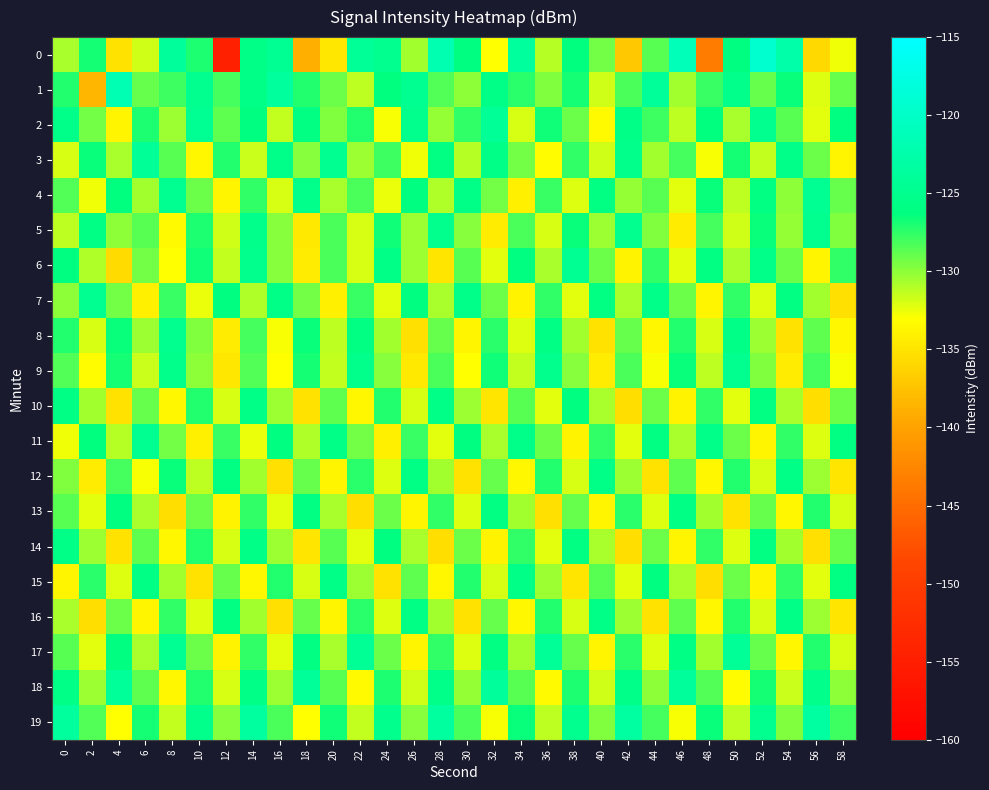

How many categories are shown in the chart?

30